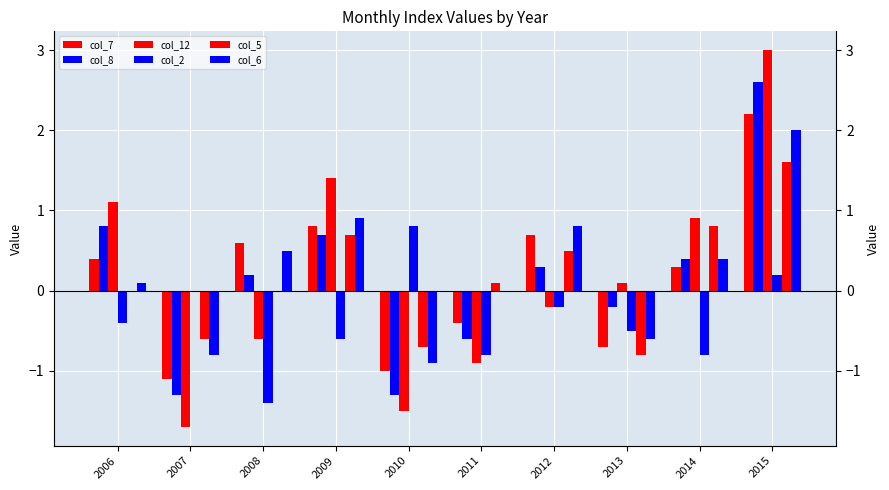

What is the difference between the maximum and second lowest values in the col_7 series?

3.2